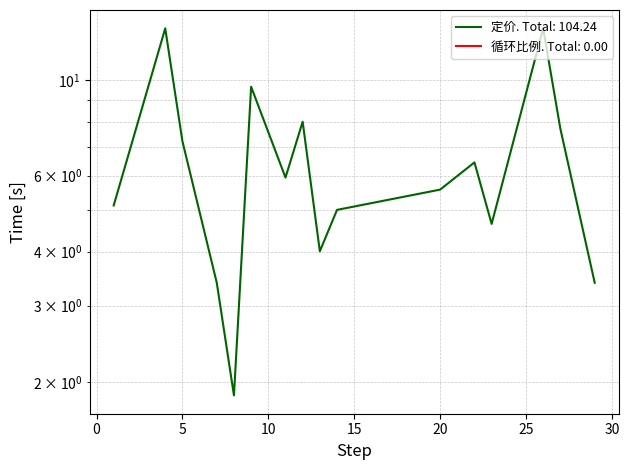

List the labels in order of value, largest first.

4, 26, 9, 12, 27, 5, 22, 11, 20, 1, 14, 23, 13, 7, 29, 8